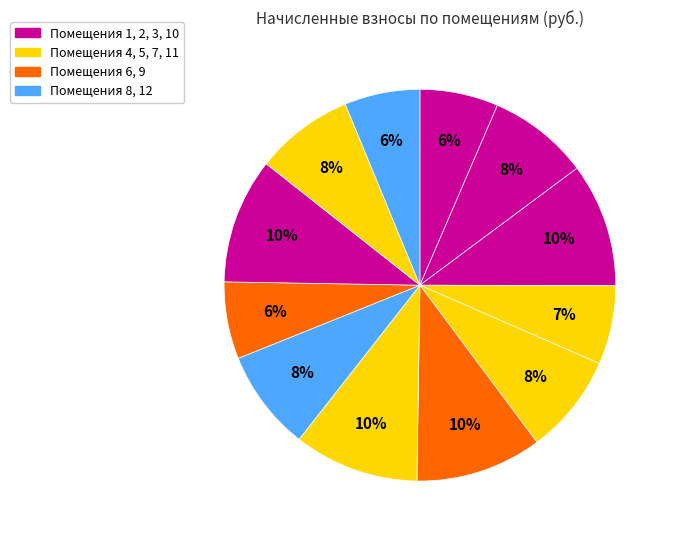

Rank the categories by value from highest to lowest.

6, 10, 7, 3, 2, 8, 5, 11, 4, 1, 9, 12